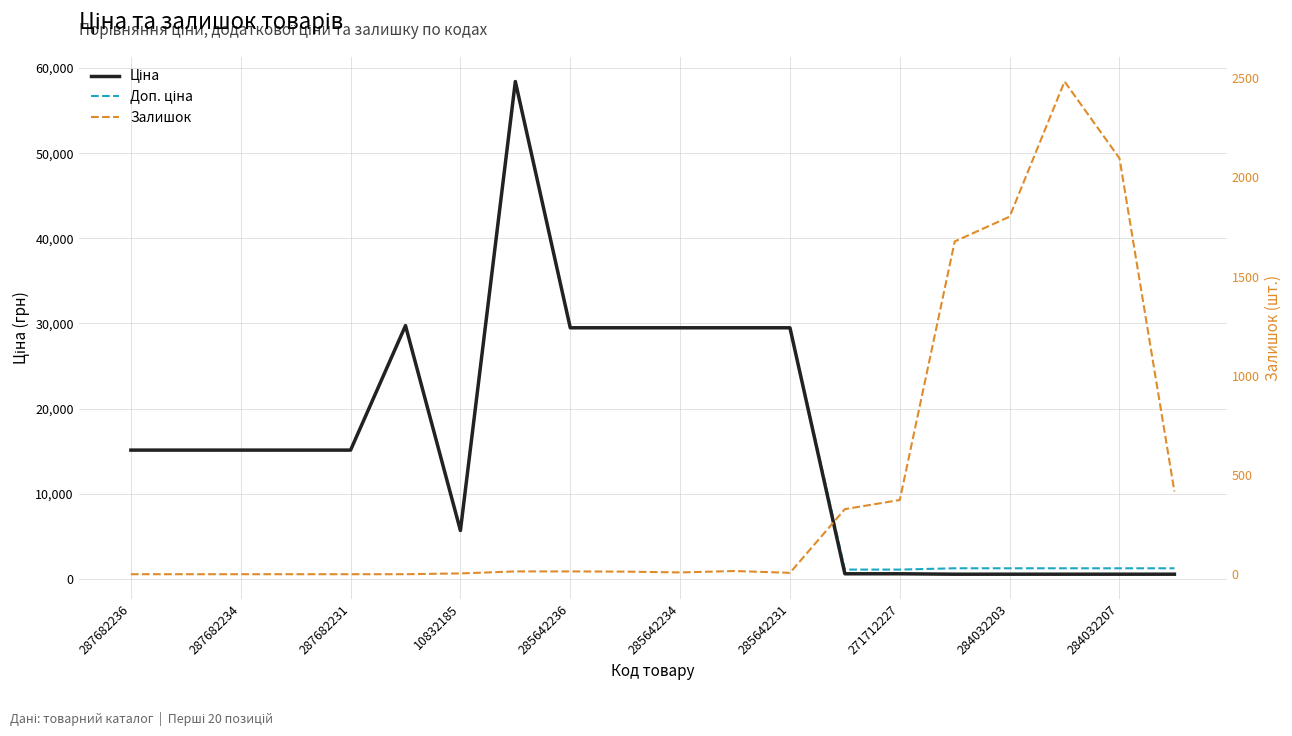

Count the number of data series in this chart.

3